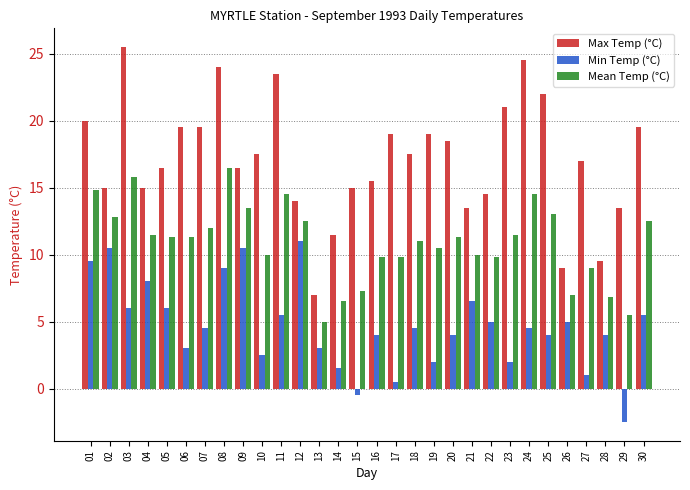

What is the sum of the Min Temp (°C) values at 22 and 09?

15.5